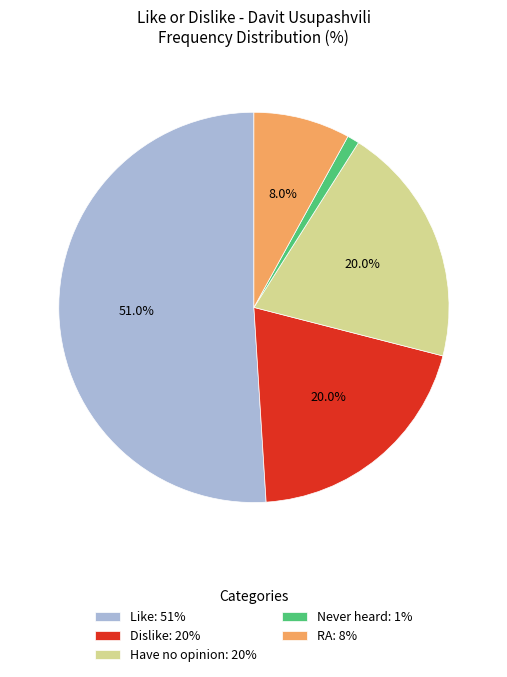

How many segments does this pie chart have?

5